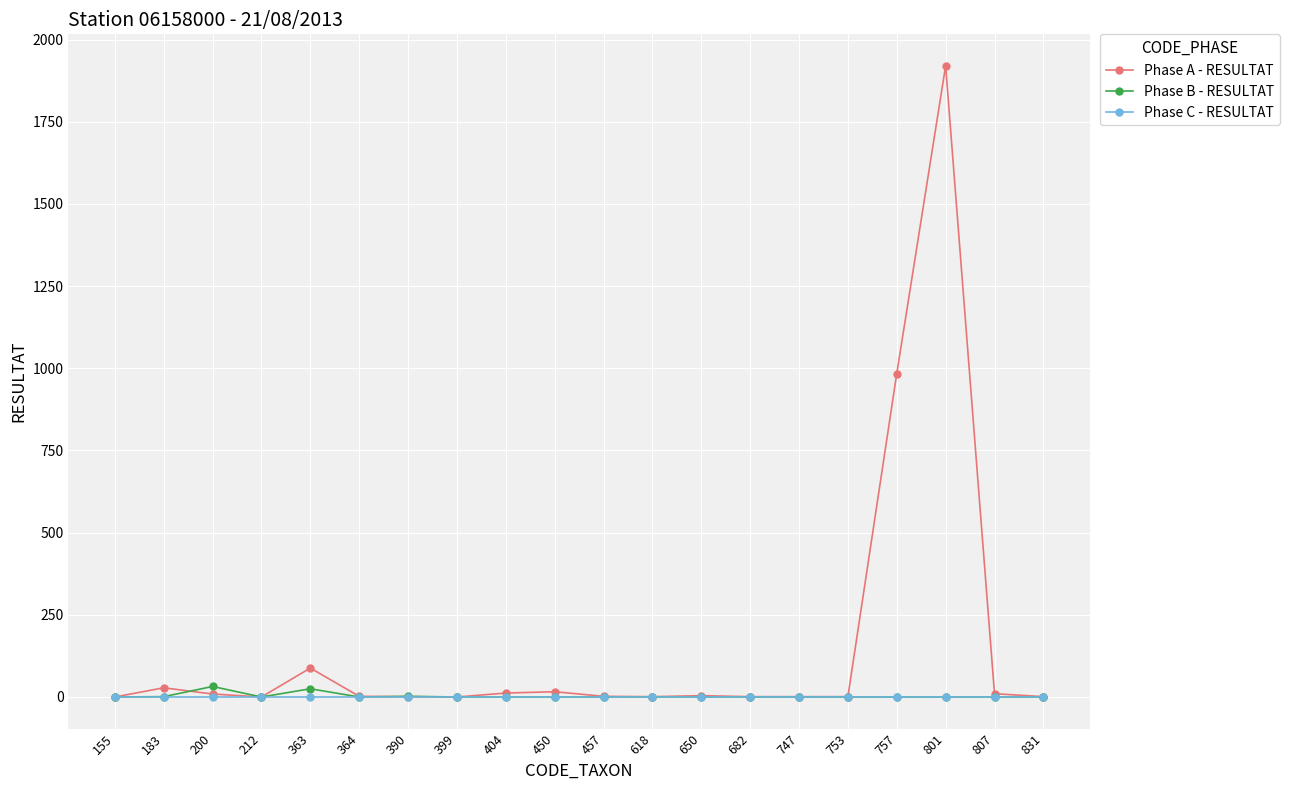

Which series has the widest spread of values?

Phase A - RESULTAT